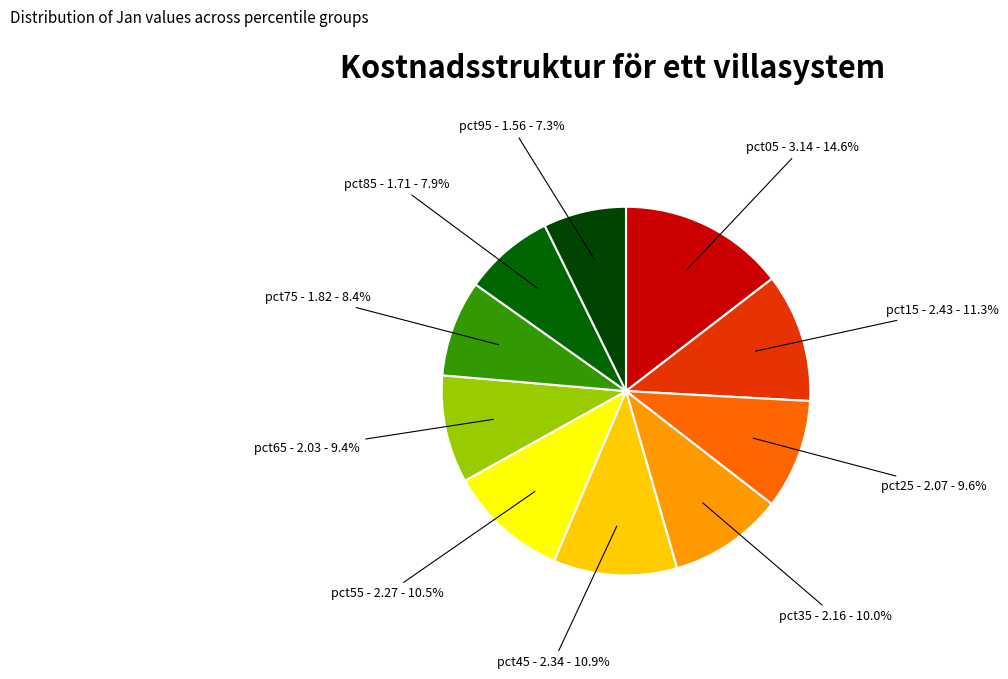

Combined, what portion of the pie is pct15 - 2.43 - 11.3% and pct25 - 2.07 - 9.6%?

20.9%